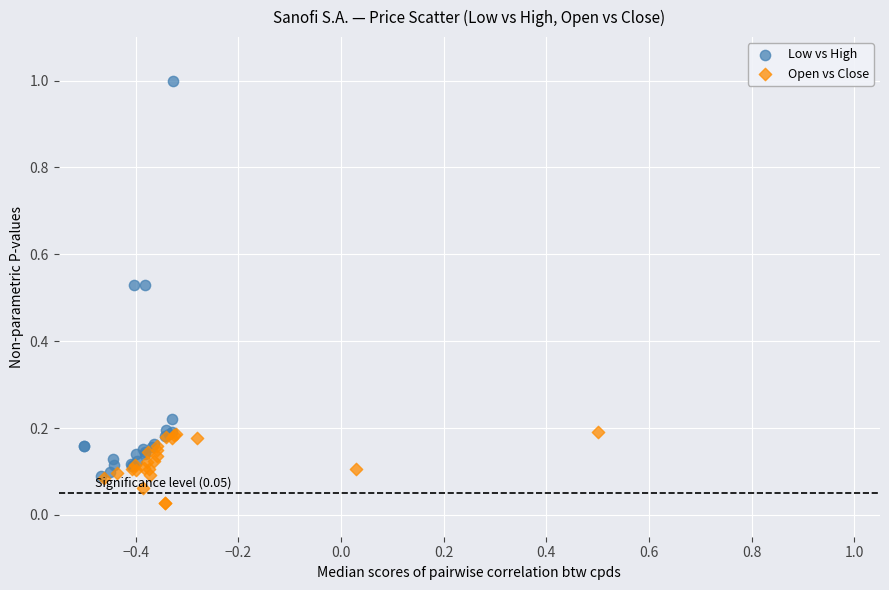

Which series has the largest Y range (max minus min)?

Low vs High